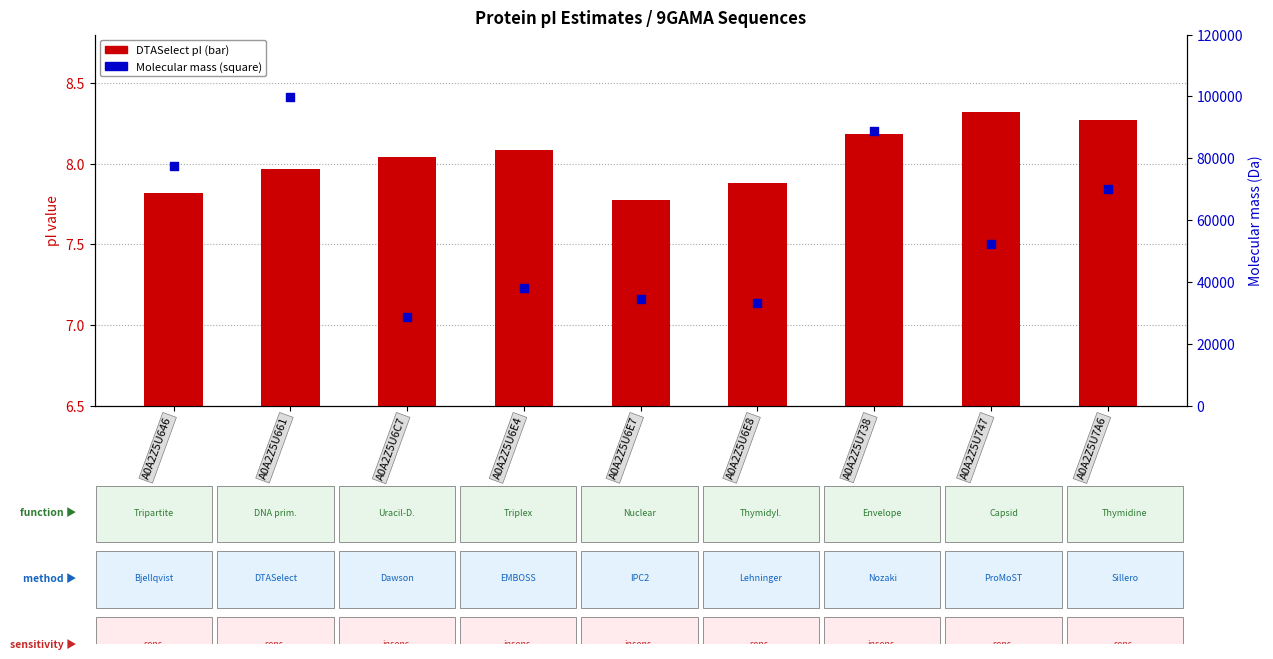

Which series has the largest Y range (max minus min)?

mass (Da)